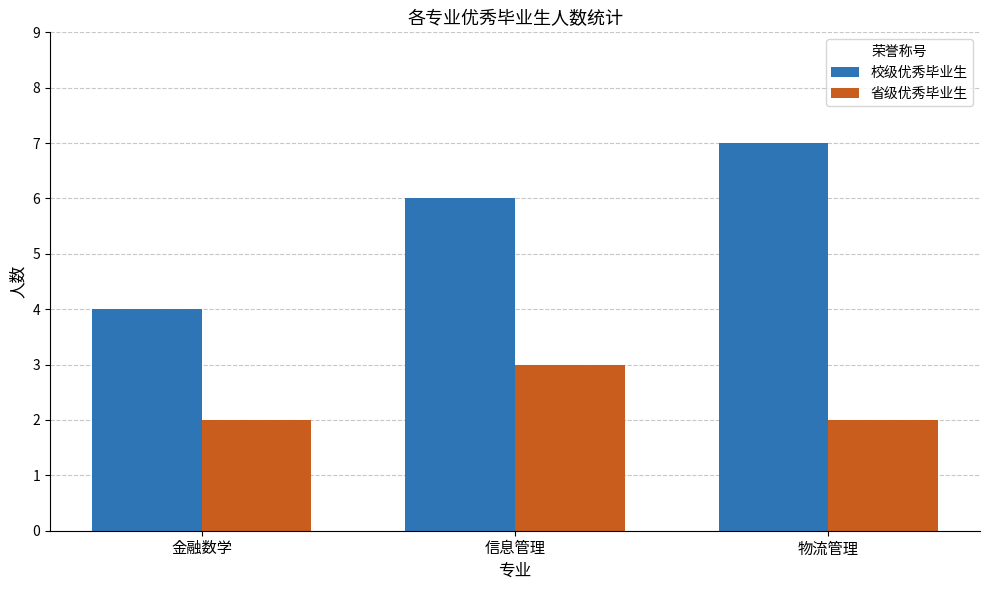

How many data points in 校级优秀毕业生 are less than 6?

1